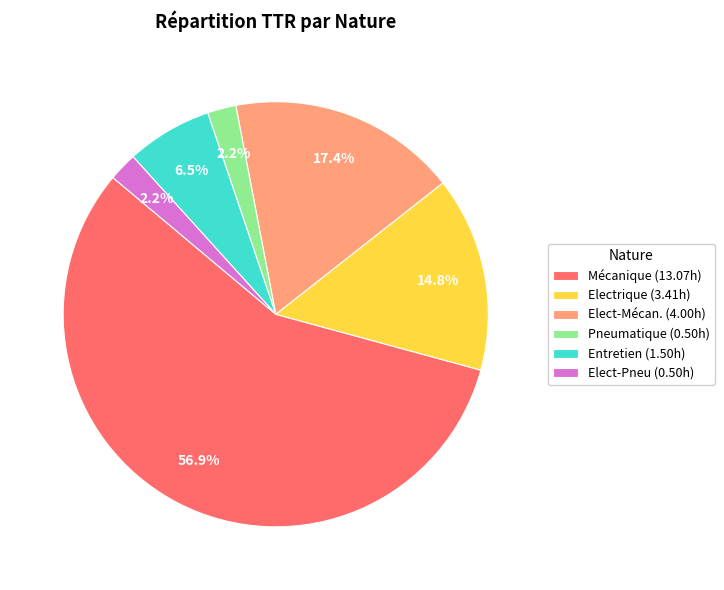

Is it true that Elect-Mécan. is 17% of the pie?

True